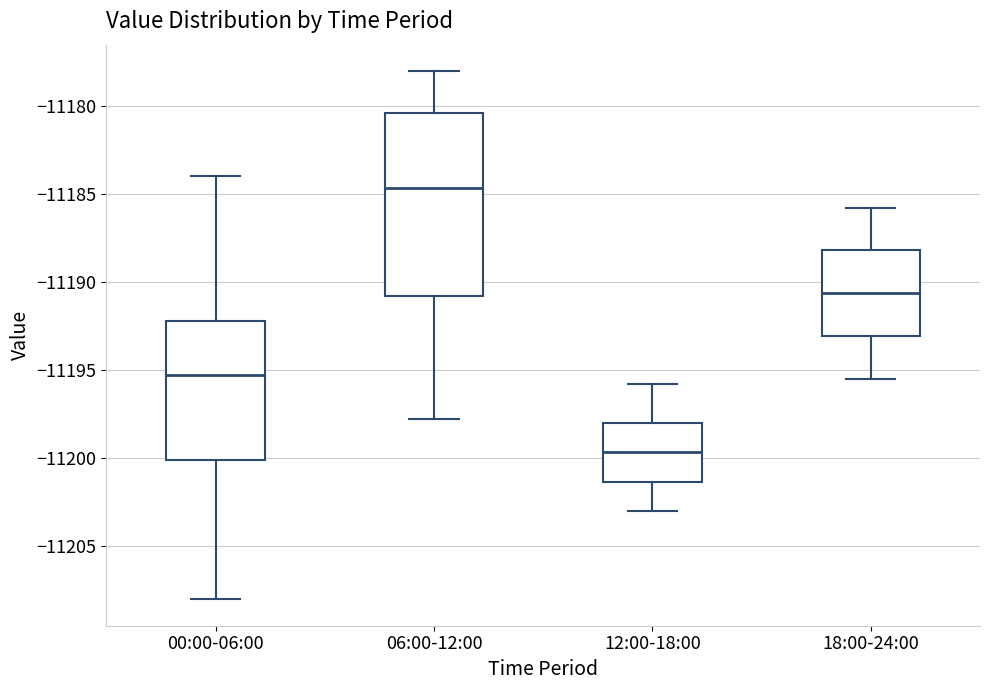

Reading left to right, transcribe this box plot: for each box, give where its median line is, the range the box spans, and where its two whiskers end, as read against the y-axis. The values are not printed on the chart, so give them approximately, as read against the axis.

00:00-06:00: median -11195.5, box -11200.0 to -11192.0, whiskers -11208.0 to -11184.0
06:00-12:00: median -11184.5, box -11190.5 to -11180.5, whiskers -11197.5 to -11178.0
12:00-18:00: median -11199.5, box -11201.5 to -11198.0, whiskers -11203.0 to -11195.5
18:00-24:00: median -11190.5, box -11193.0 to -11188.0, whiskers -11195.5 to -11185.5